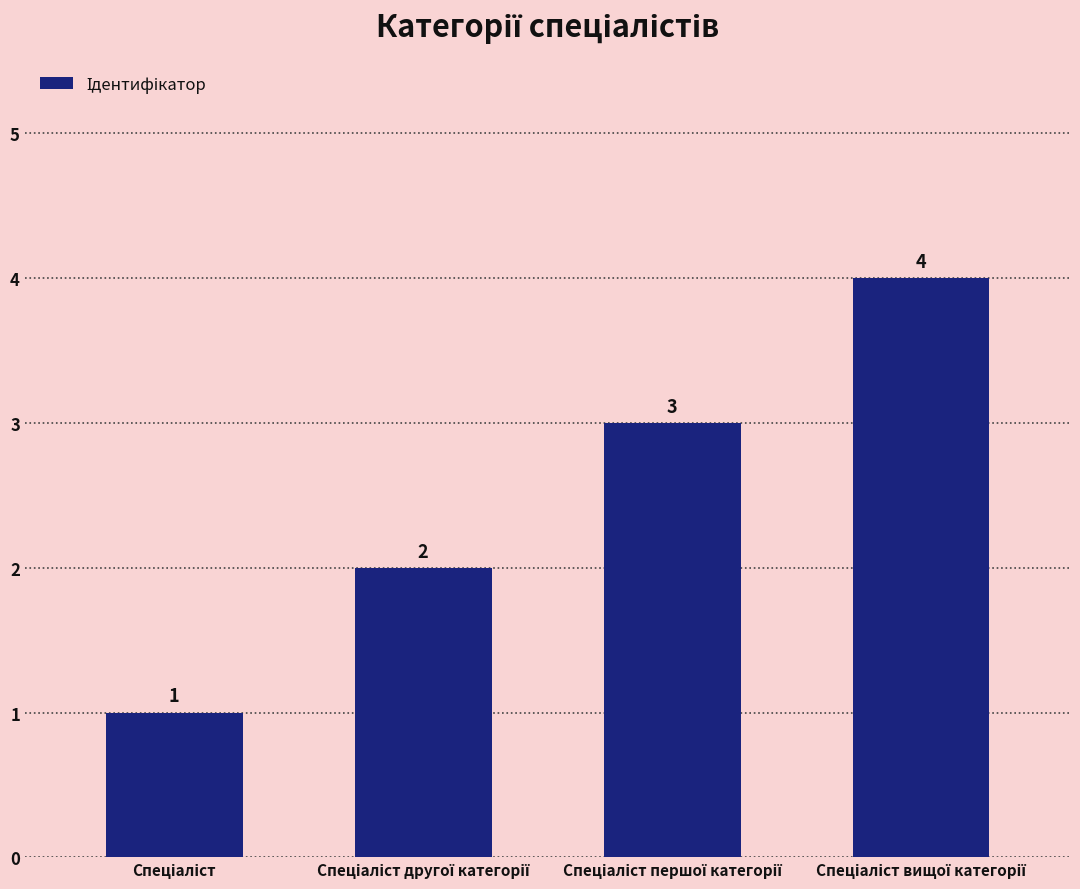

What is the difference between the maximum and minimum values?

3